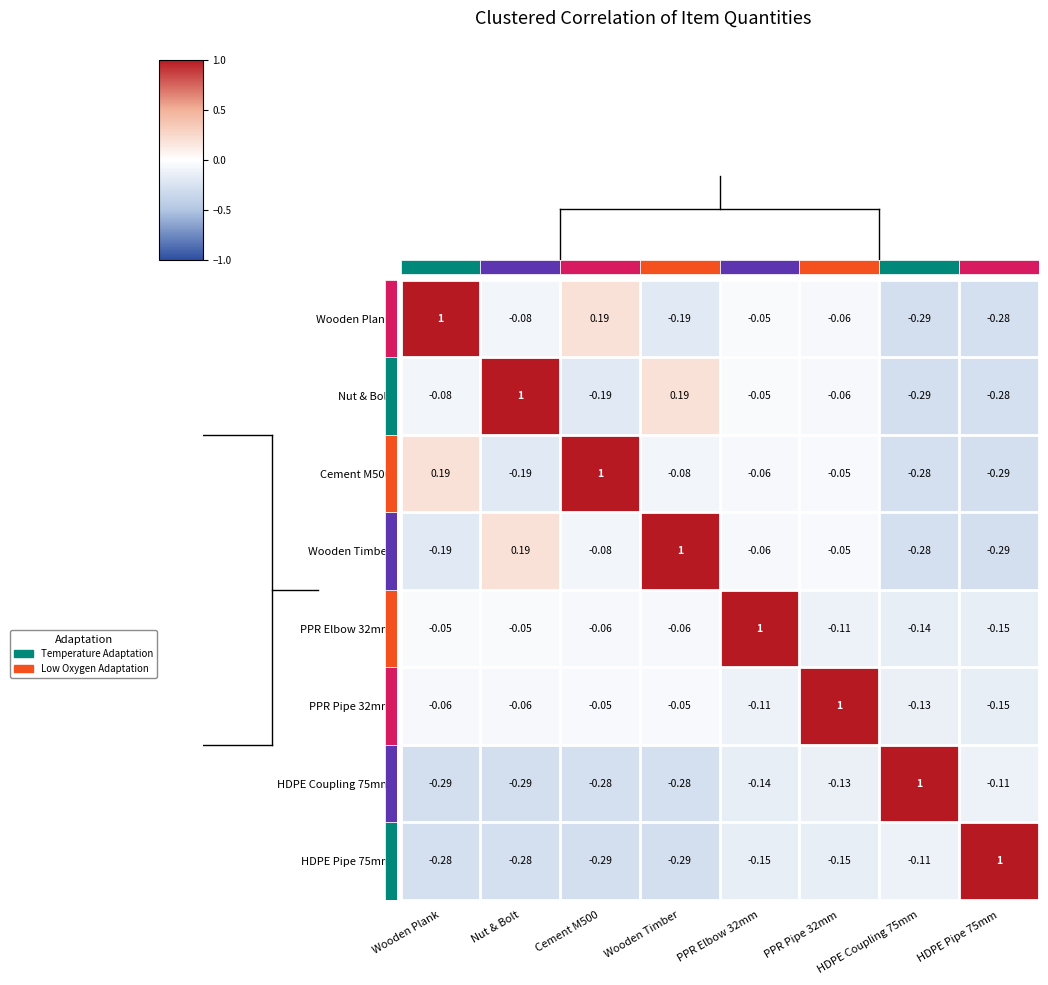

Is the value of Wooden Plank at PPR Pipe 32mm greater than the value of PPR Pipe 32mm at HDPE Coupling 75mm?

Yes